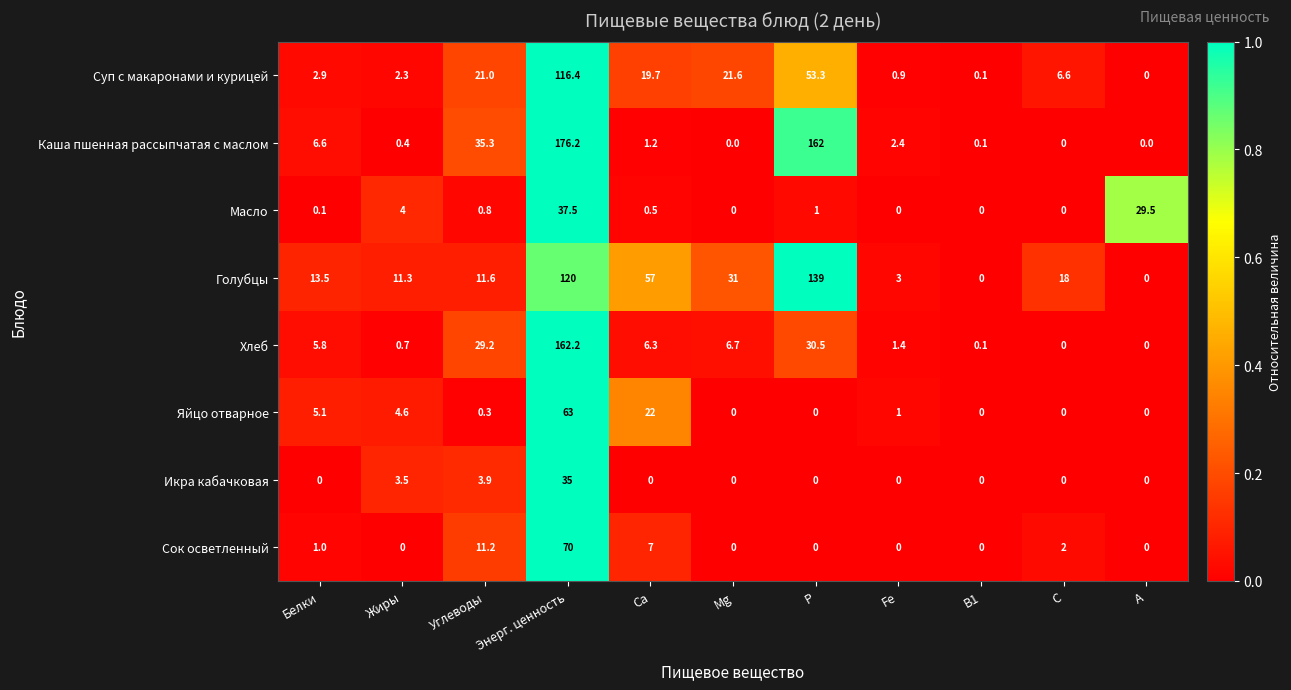

What value does the Масло series have at Энерг. ценность?

37.5